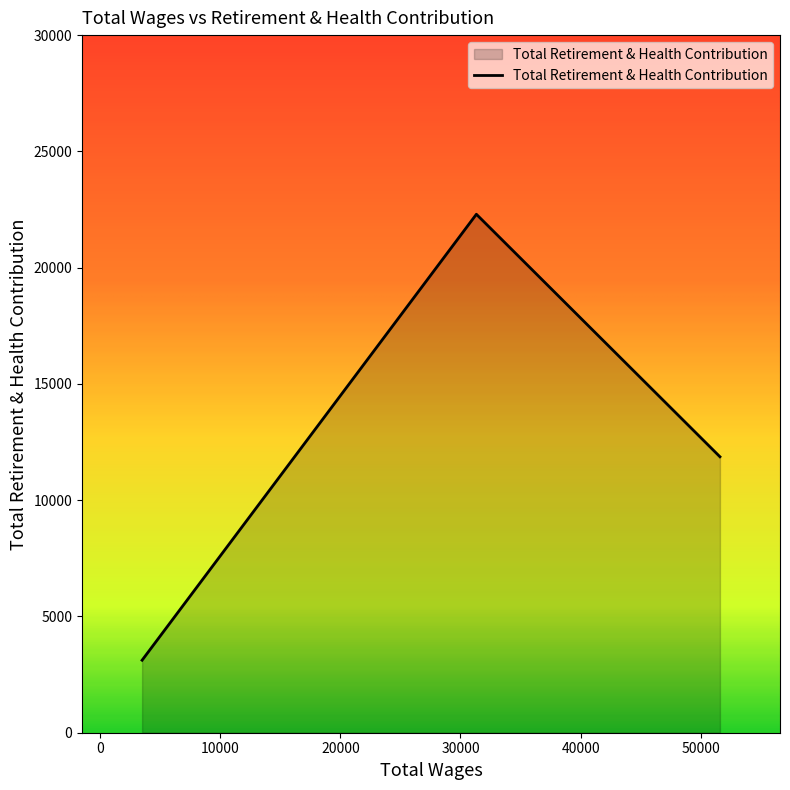

What is the average value?

12427